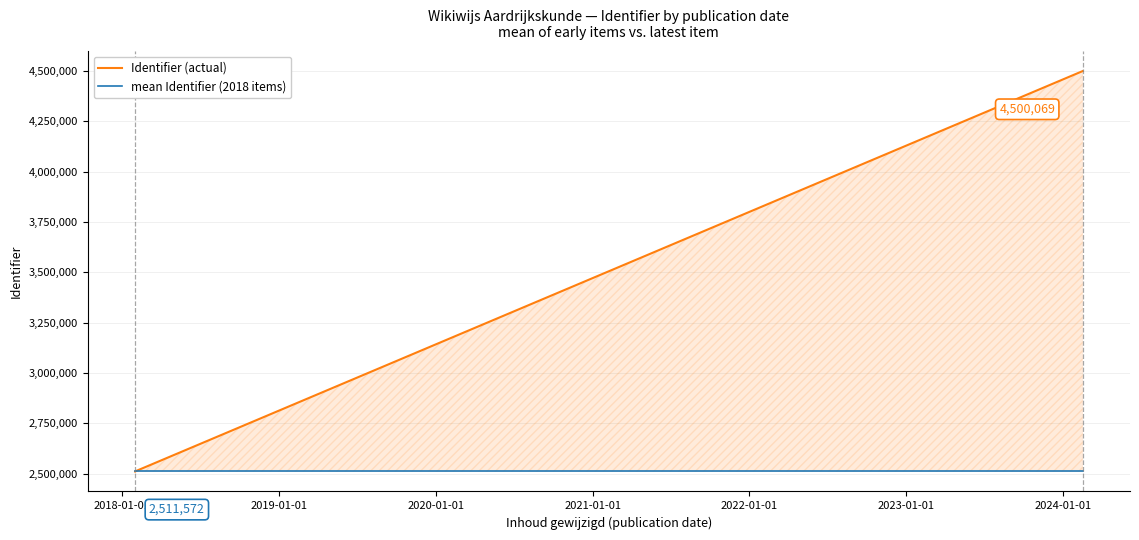

At how many categories does at least one series exceed 2580682?

1